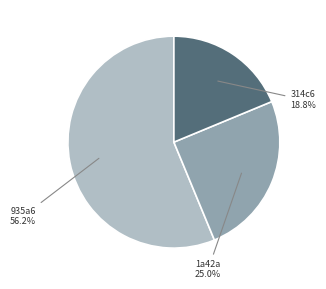

Is there any slice that represents more than half of the pie?

Yes